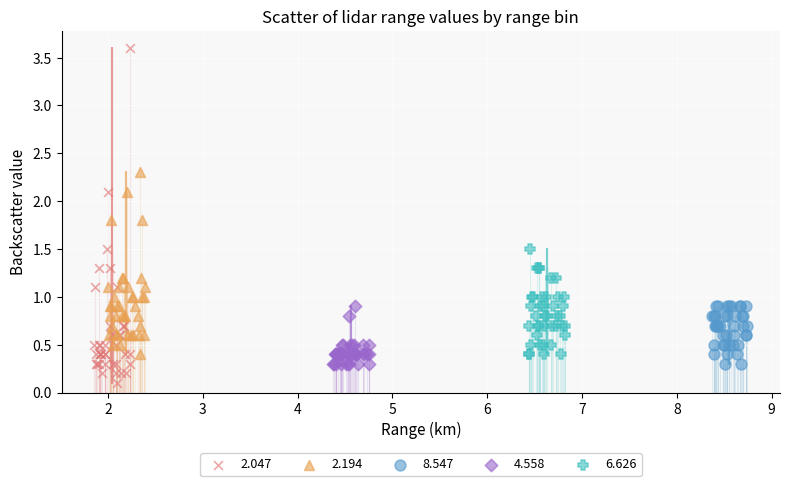

Which series reaches the minimum Y coordinate?

2.047